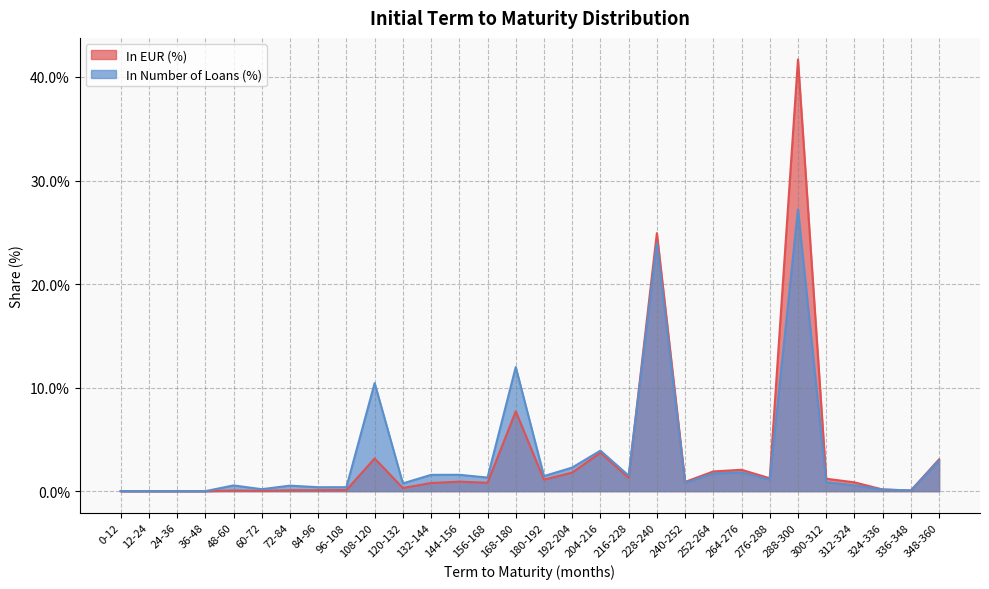

Between 36-48 and 48-60, which series saw the biggest shift?

In Number of Loans (%)